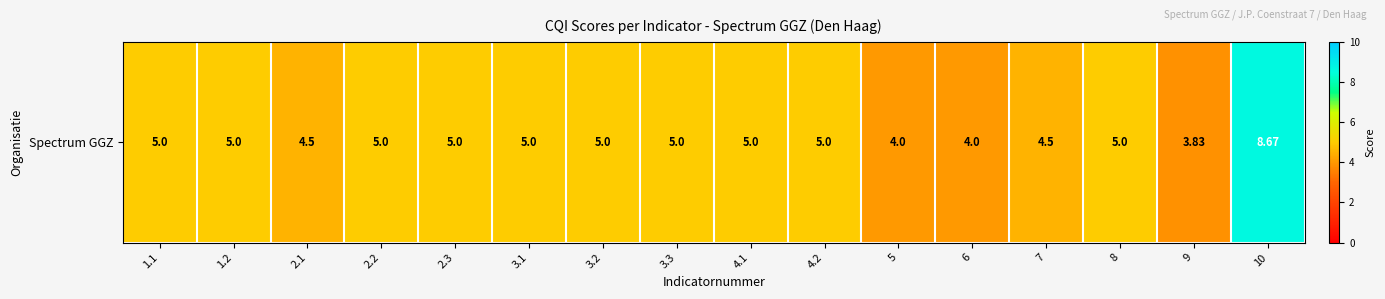

What is the approximate value at 7?

4.5